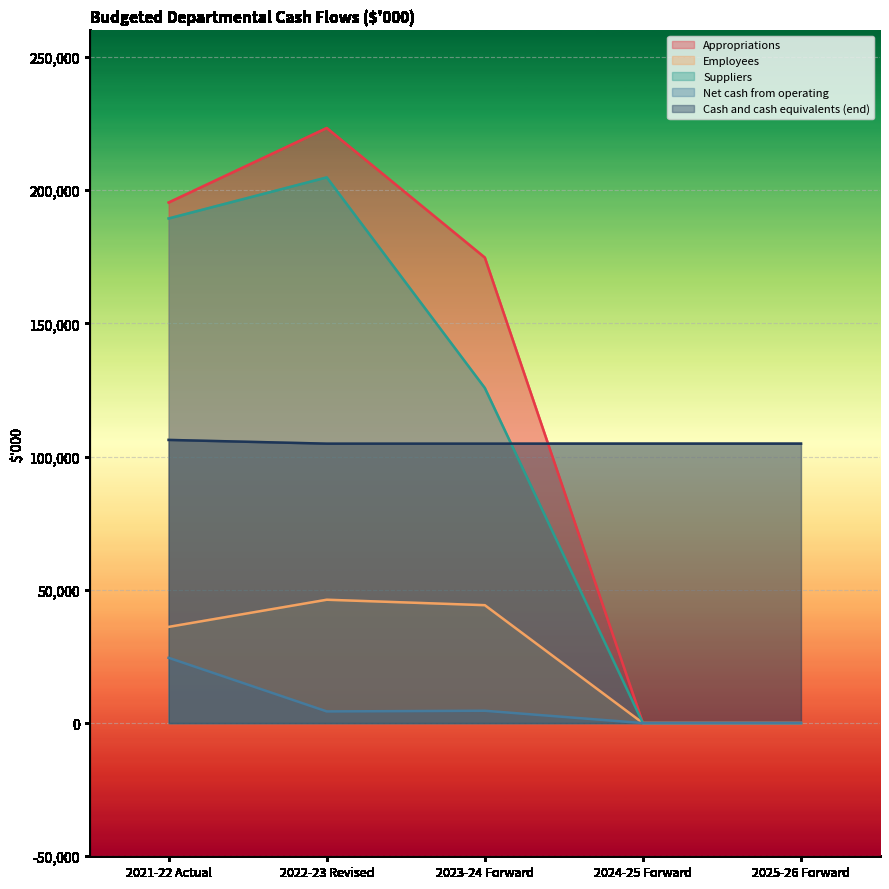

What is the maximum value for Suppliers?

204815